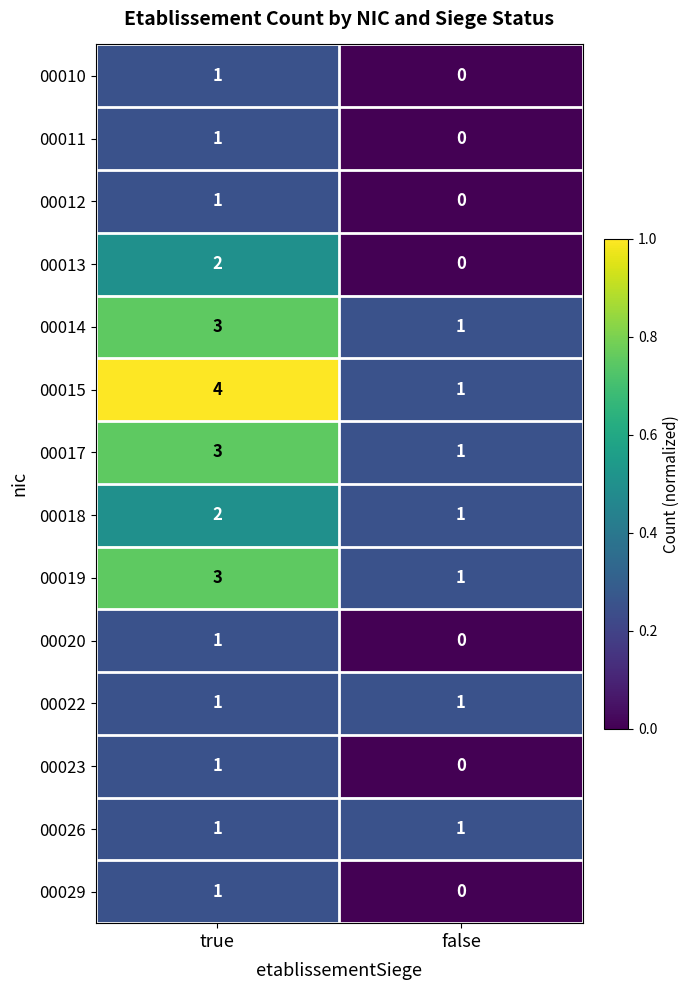

List the labels in order of 00017 value, largest first.

true, false